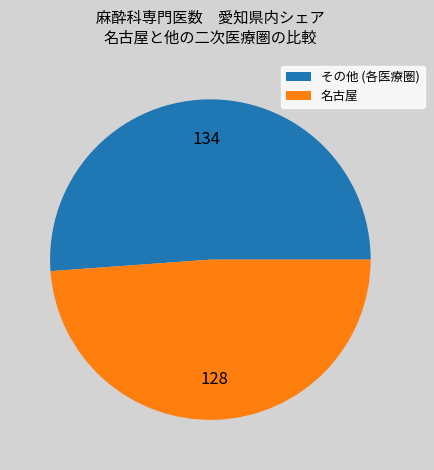

Count the number of slices in the pie.

2